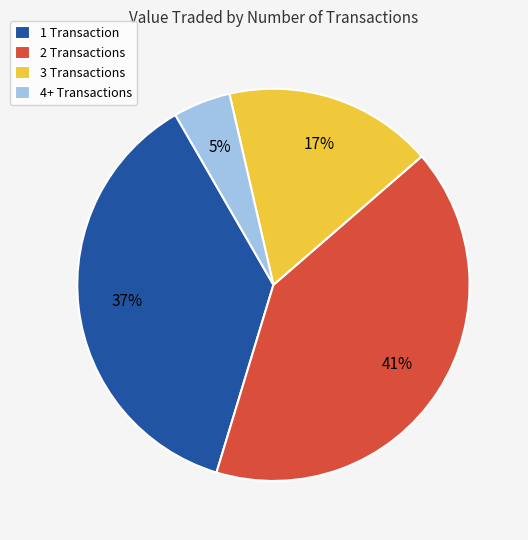

Is it true that 3 Transactions is 9% of the pie?

False